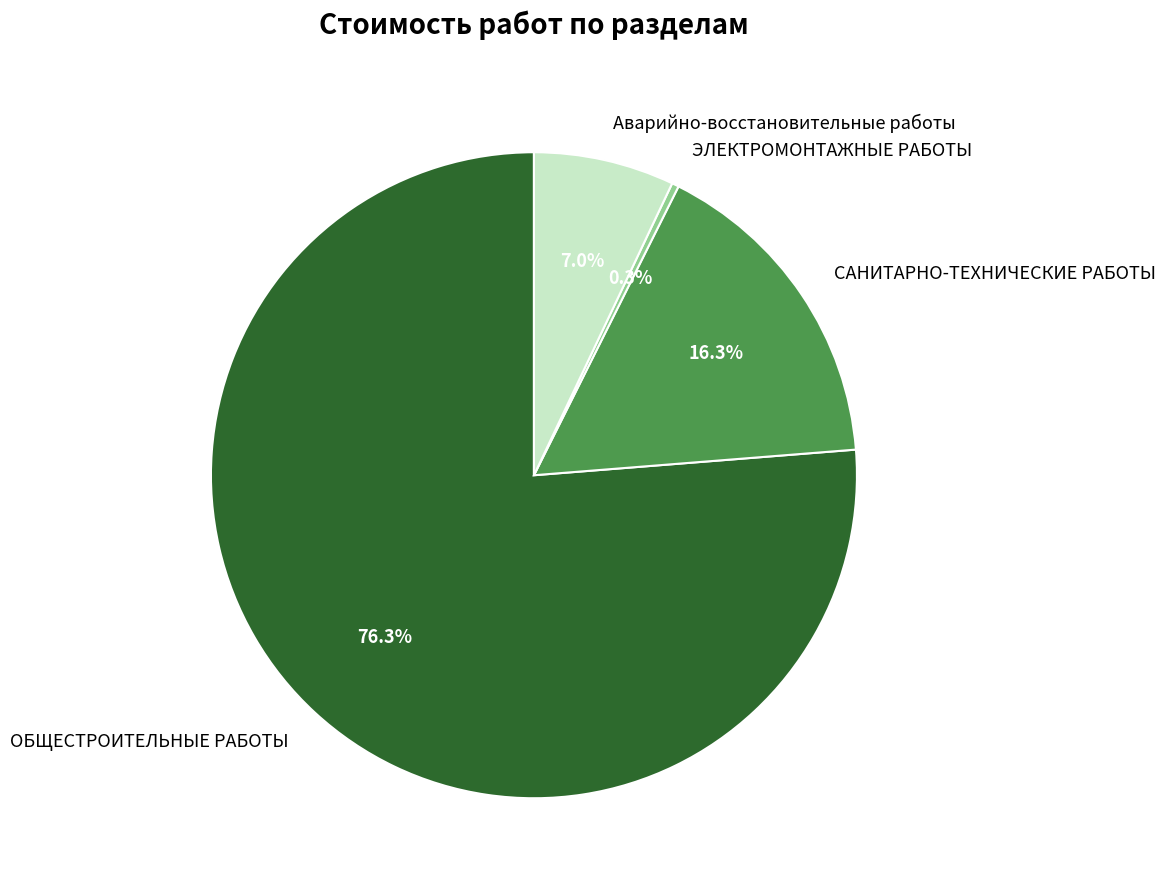

True or false: ОБЩЕСТРОИТЕЛЬНЫЕ РАБОТЫ accounts for 76% of the total.

True